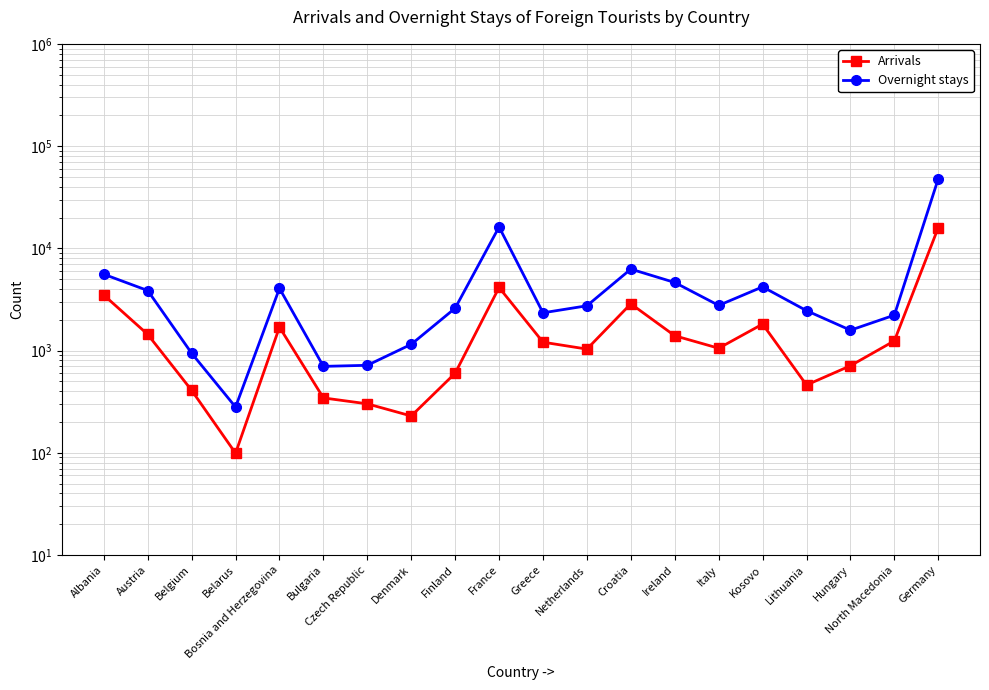

What is the difference between the Arrivals values at Kosovo and Germany?

14120